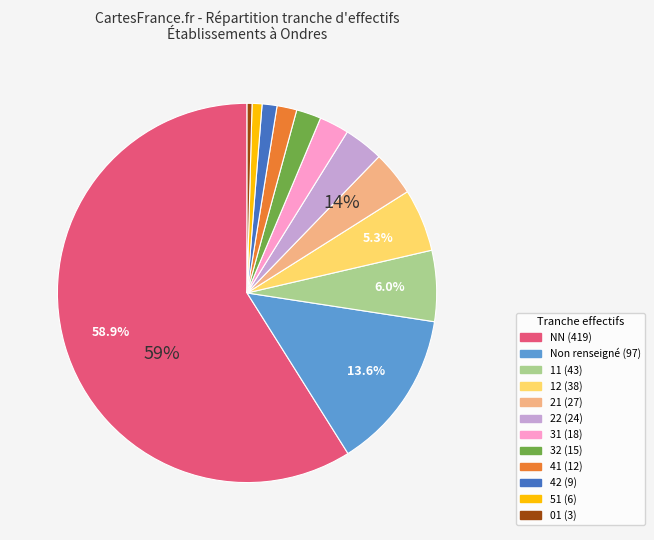

Is there a majority slice in this chart?

Yes